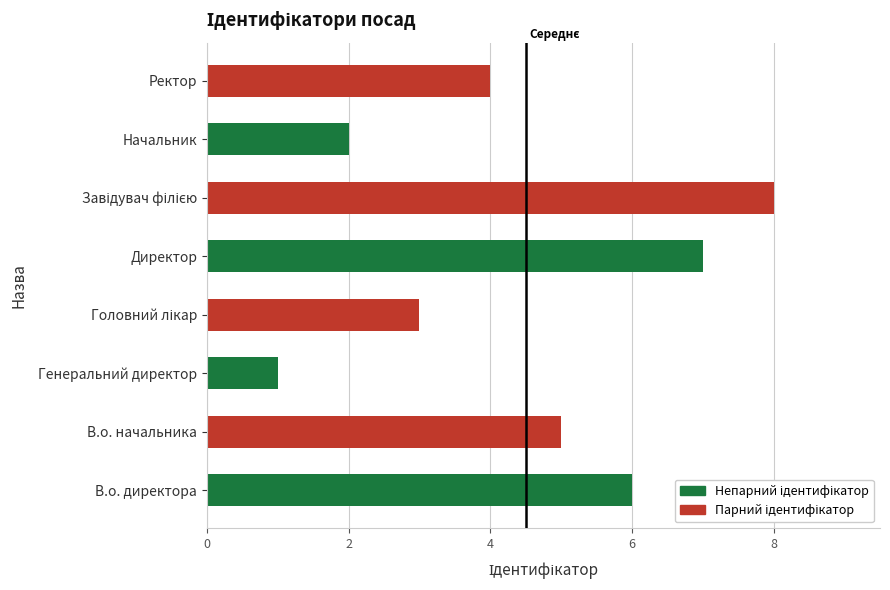

The value at Директор is 7. True or false?

True